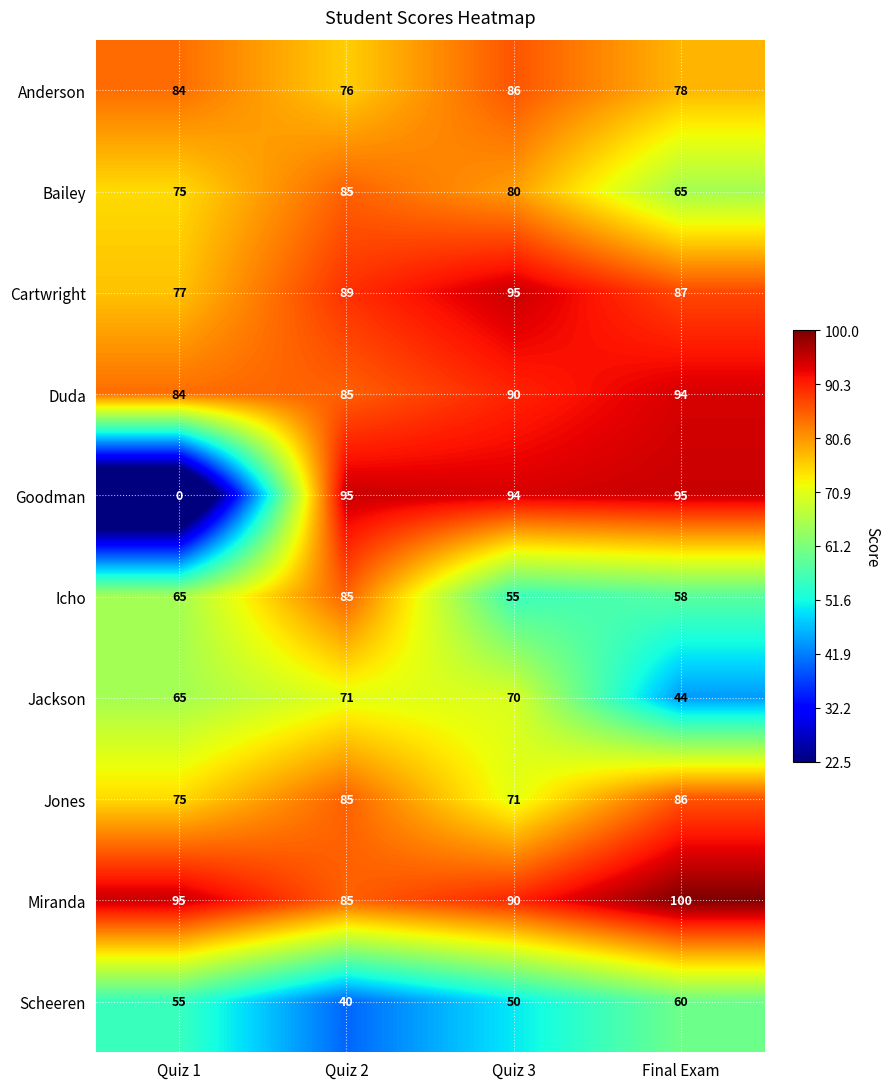

List the labels in order of Anderson value, largest first.

Quiz 3, Quiz 1, Final Exam, Quiz 2